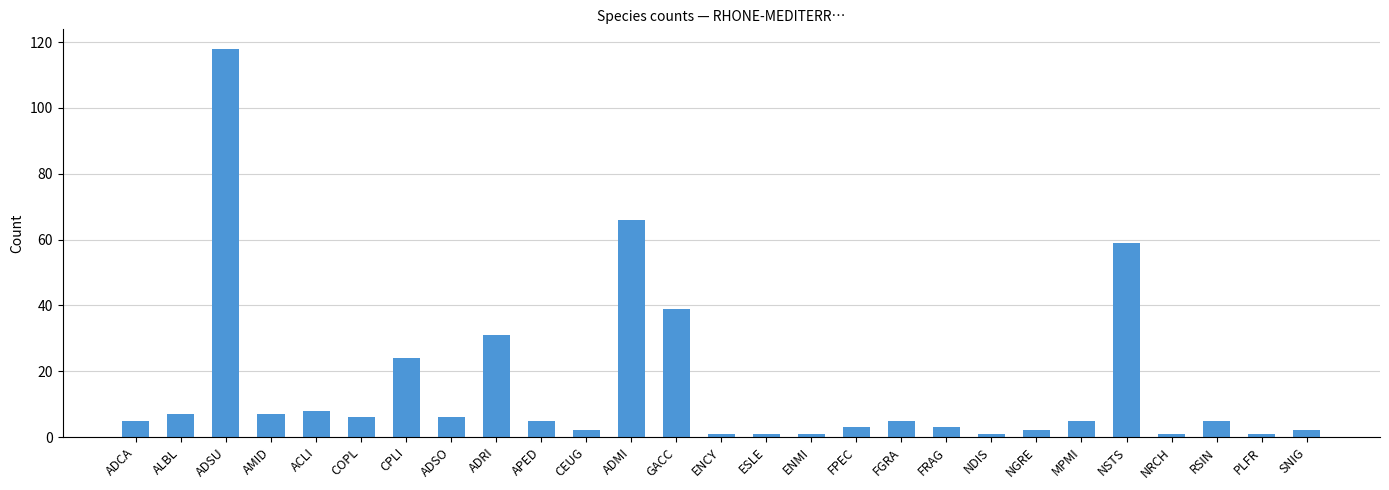

What is the maximum value shown in the chart?

118